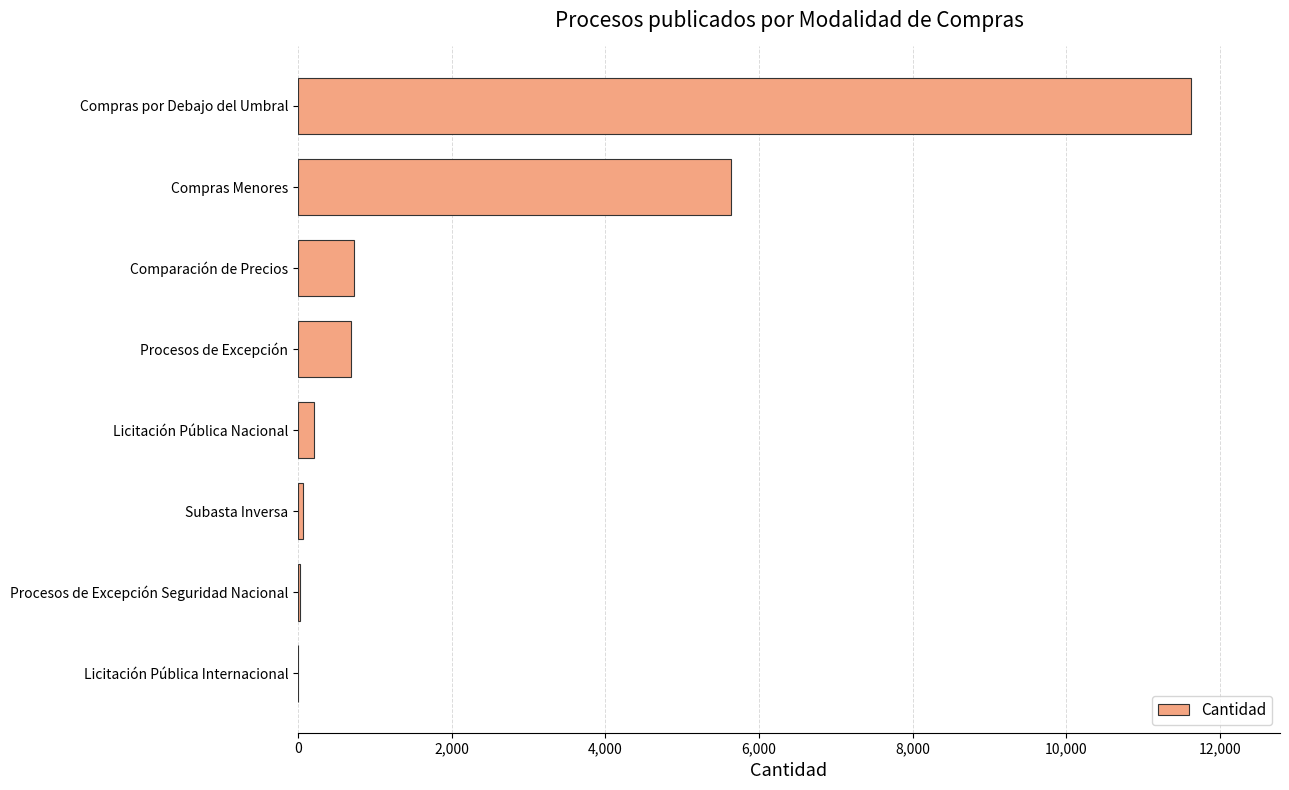

What is the change in value from Procesos de Excepción to Compras Menores?

+4947